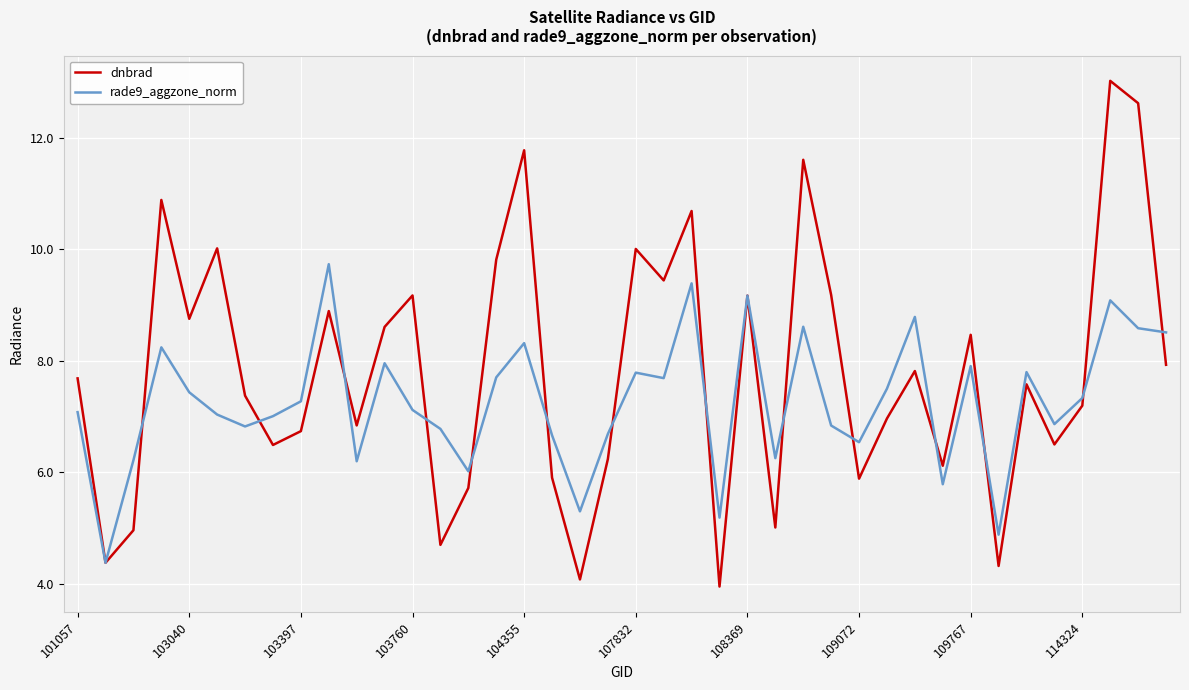

What is the highest value of the dnbrad series?

13.0